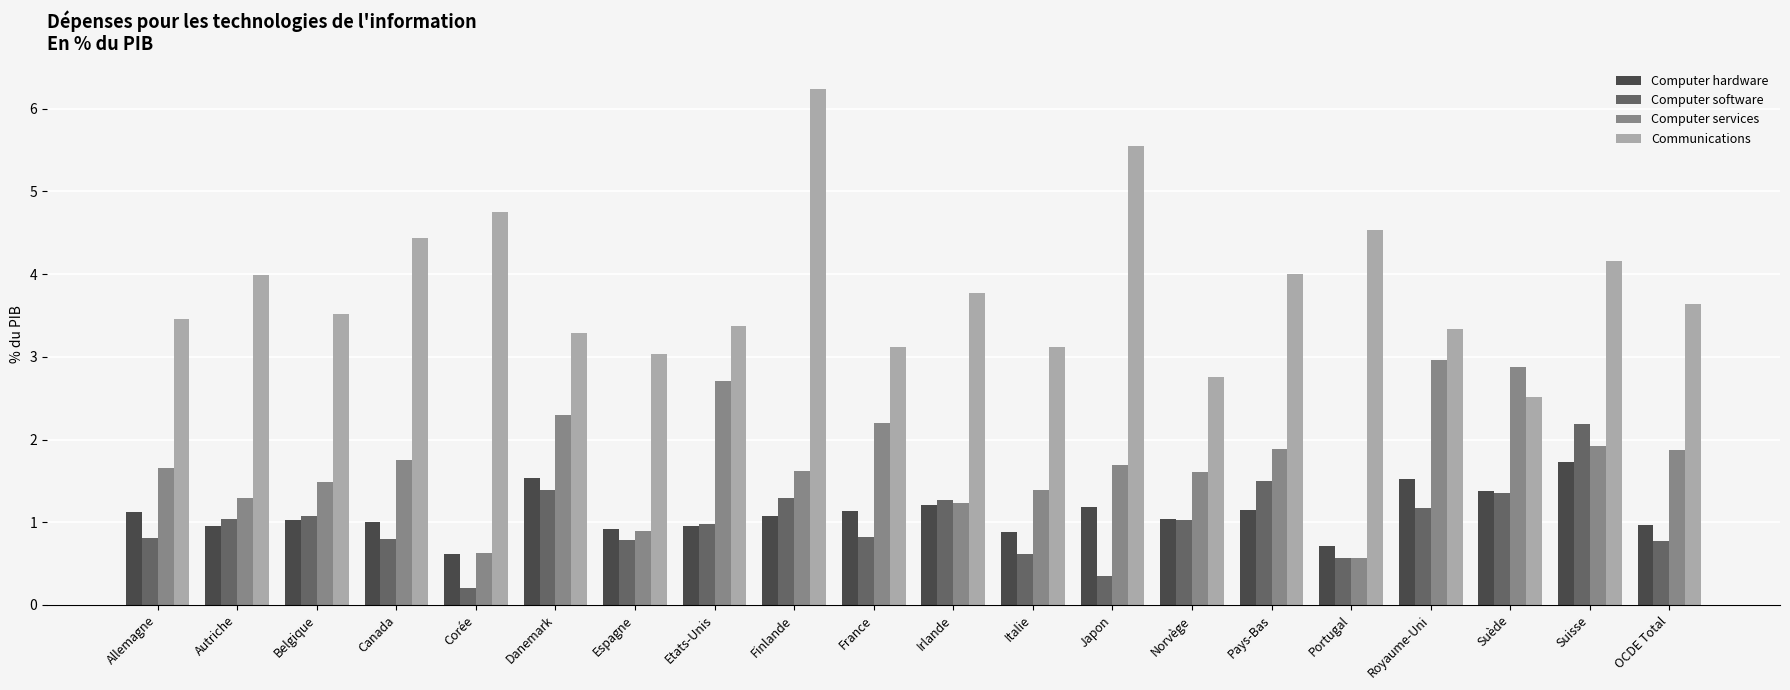

The Computer hardware series shows 1.1 at Allemagne. True or false?

True